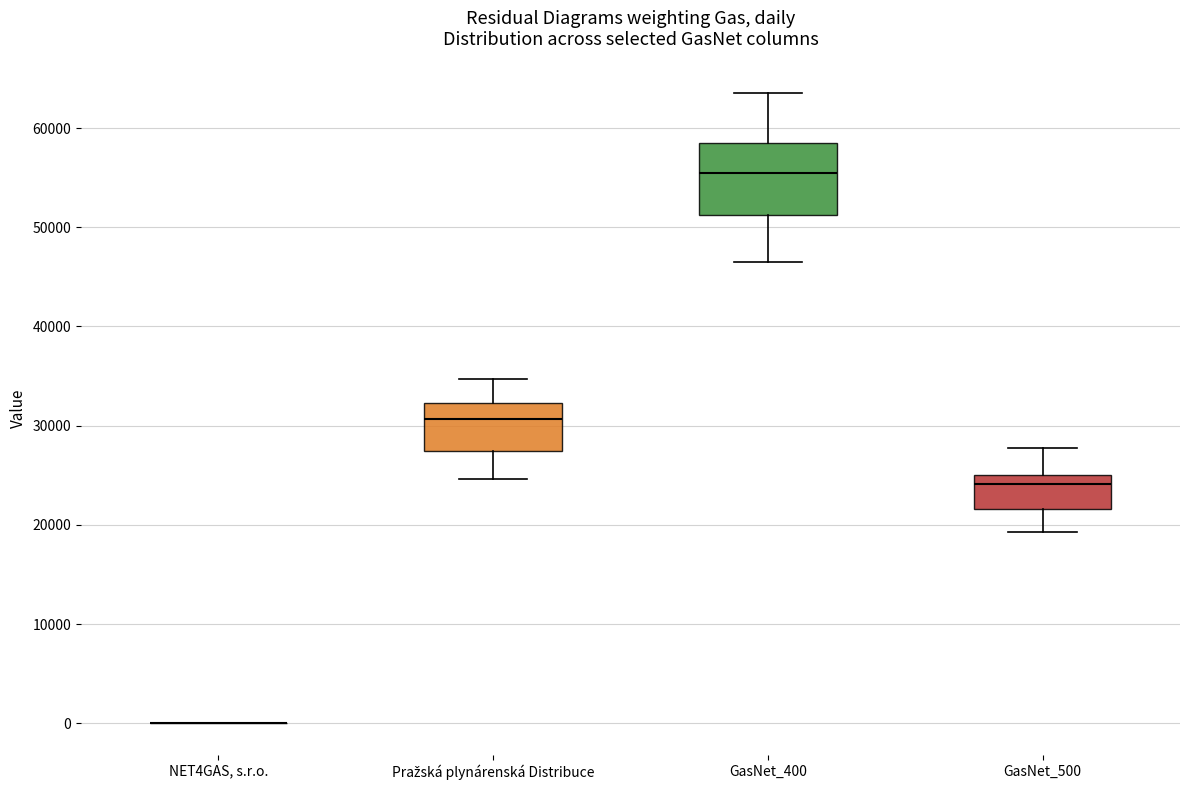

Reading left to right, read every box against the y-axis: the position of its median line, the range the box covers, and the ends of its whiskers. The values are not printed on the chart, so give them approximately, as read against the axis.

NET4GAS, s.r.o.: box collapsed to a line at 0, whiskers 0 to 0
Pražská plynárenská Distribuce: median 31000, box 27000 to 32000, whiskers 25000 to 35000
GasNet_400: median 55000, box 51000 to 58000, whiskers 46000 to 64000
GasNet_500: median 24000, box 22000 to 25000, whiskers 19000 to 28000